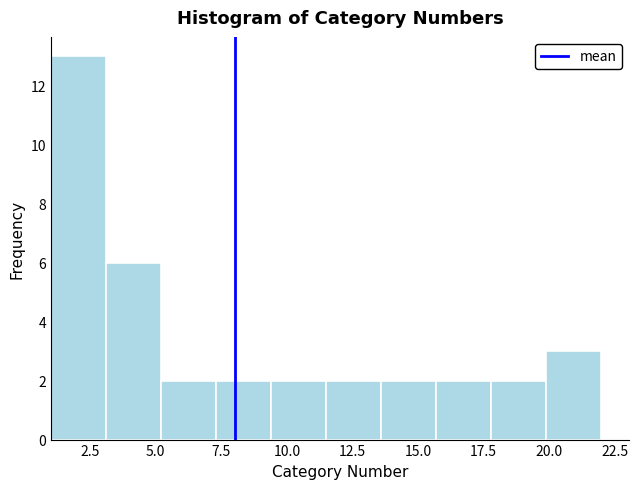

Which range on the x-axis has the tallest bar?

1.0 to 3.1